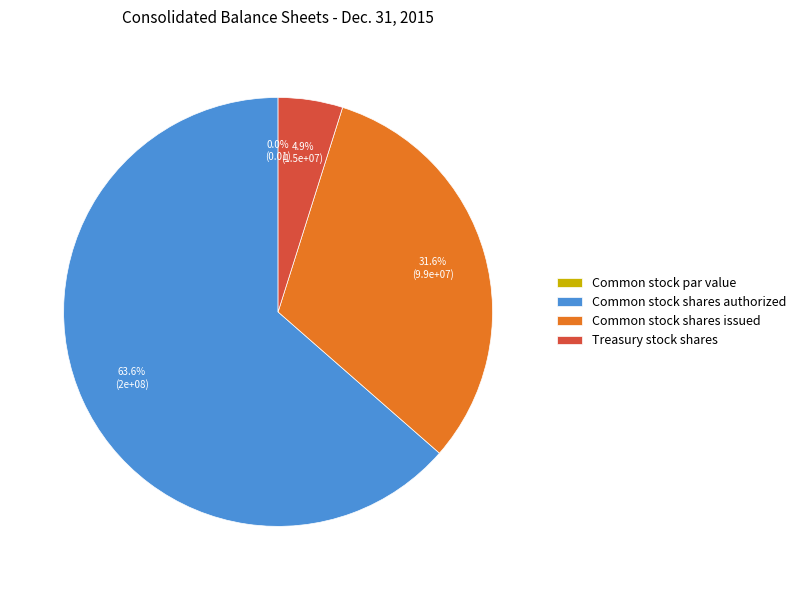

What is the change in value from Common stock shares authorized to Common stock shares issued?

-100622609.0